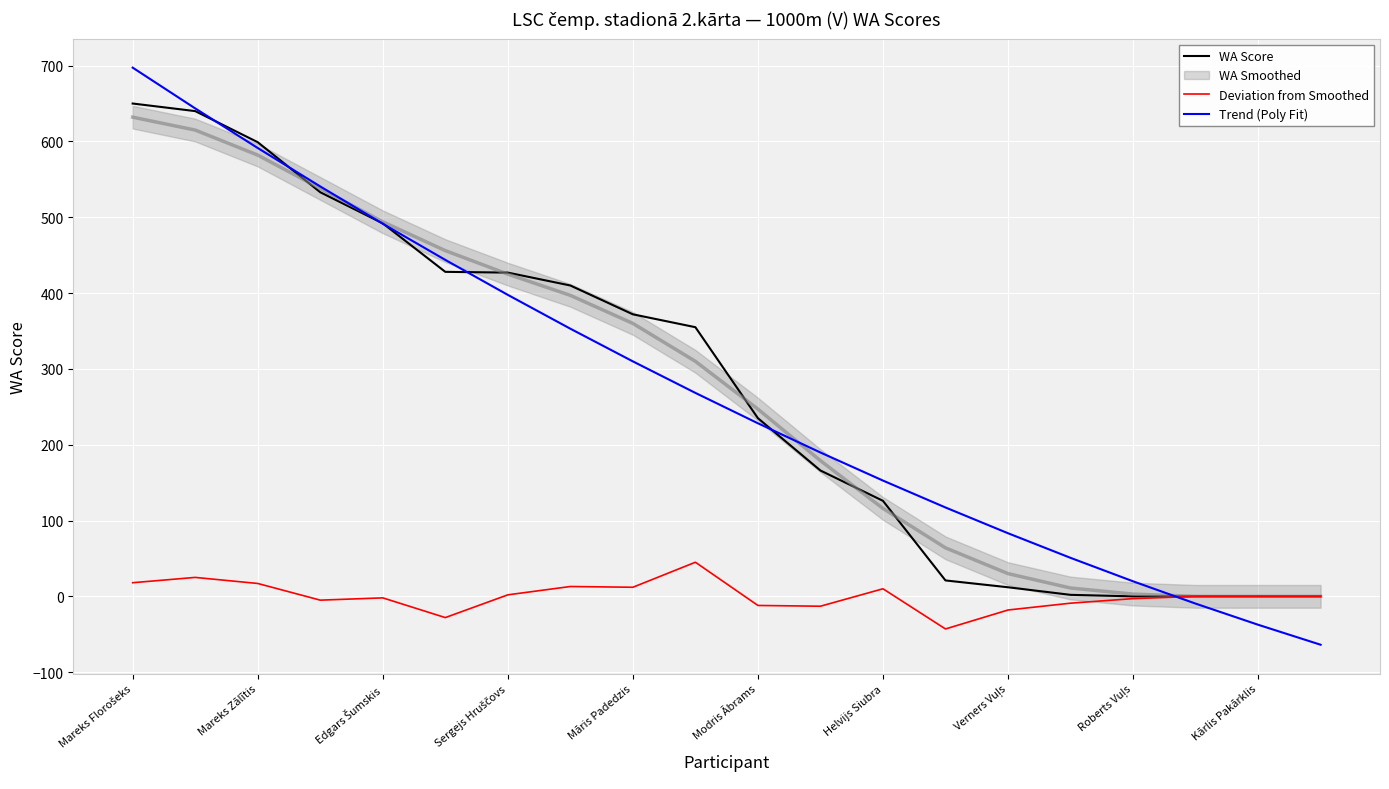

True or false: Trend (Poly Fit) has a value of 591.3 at Mareks Zālītis.

True